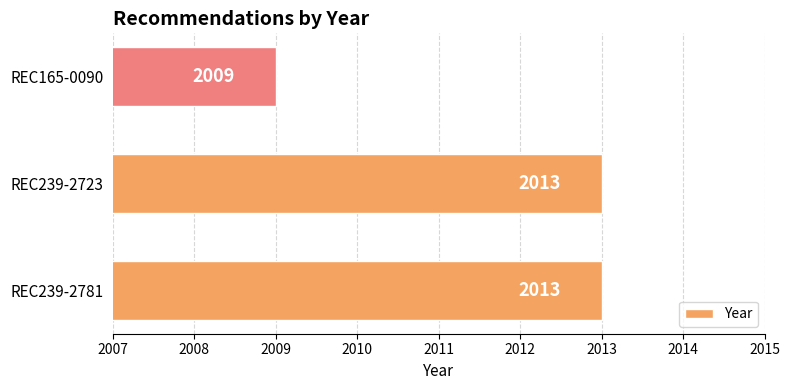

What is the minimum value shown in the chart?

2009